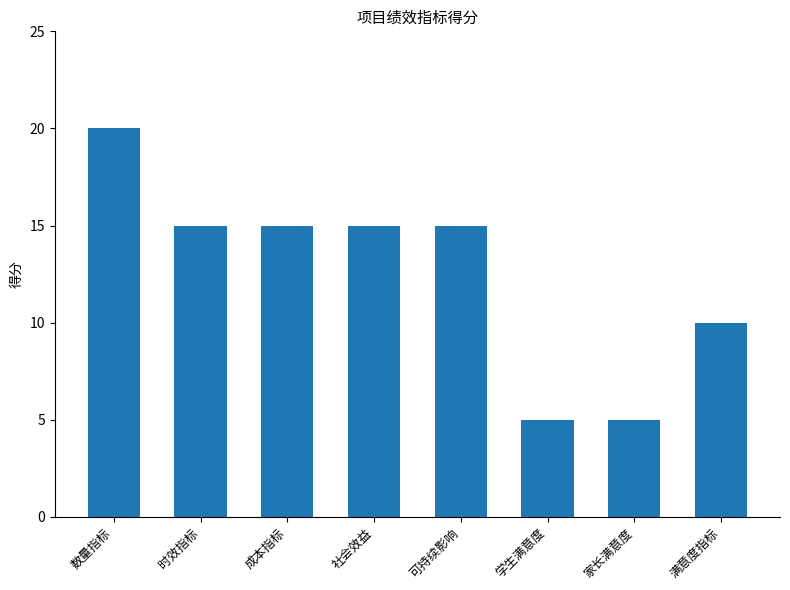

At which label does the data first exceed 15?

数量指标